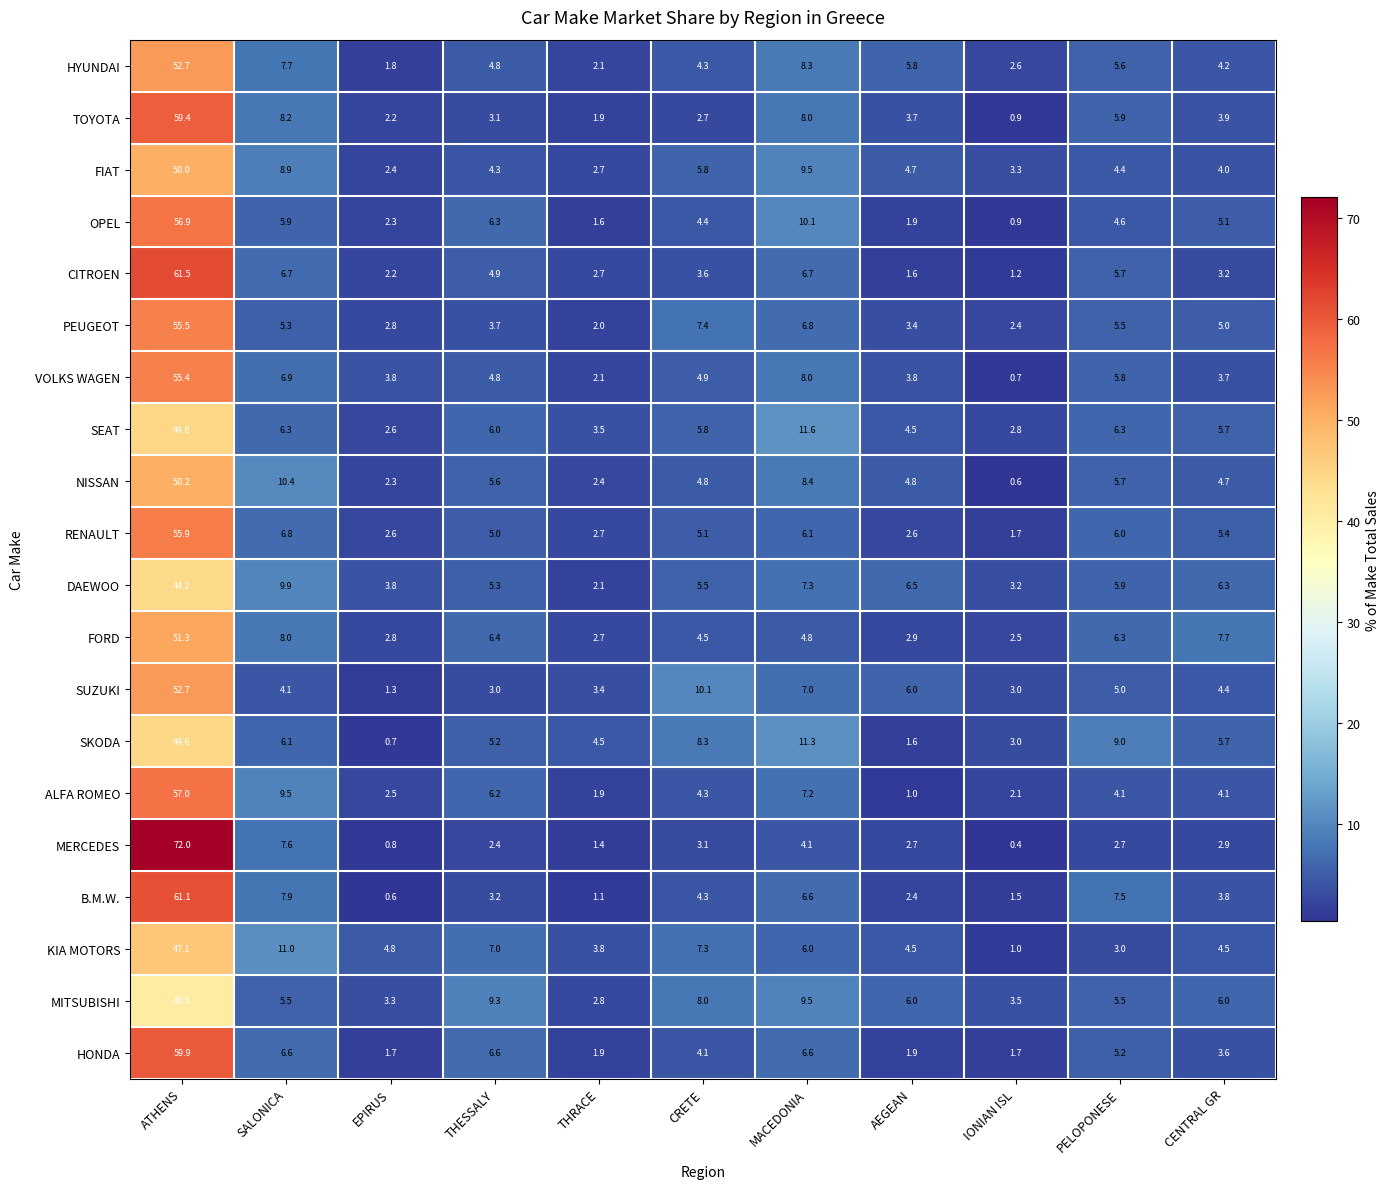

What is the difference between the KIA MOTORS values at AEGEAN and THRACE?

0.7